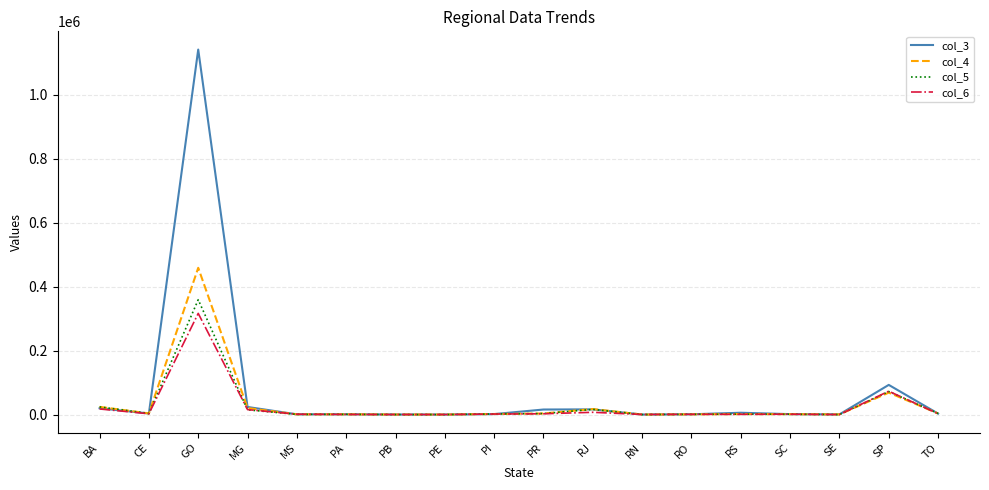

What value does the col_3 series have at PR, to the nearest 50?

15750